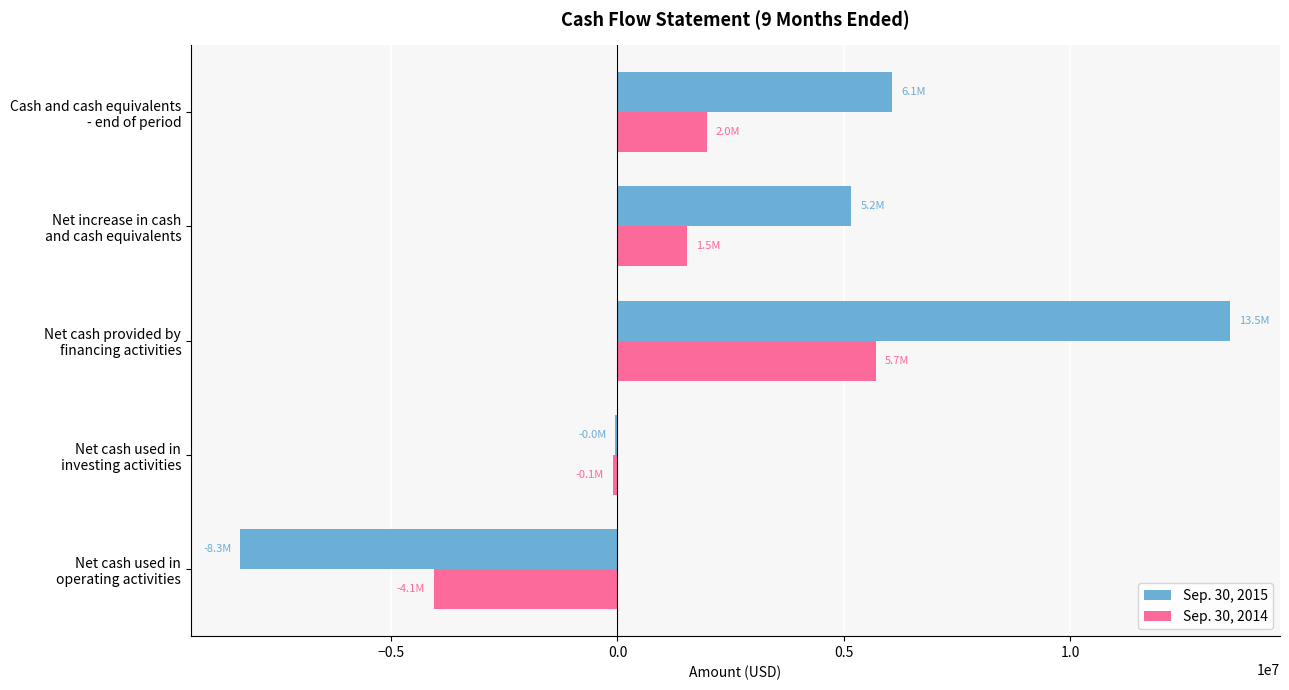

Which series has the largest total across all categories?

Sep. 30, 2015